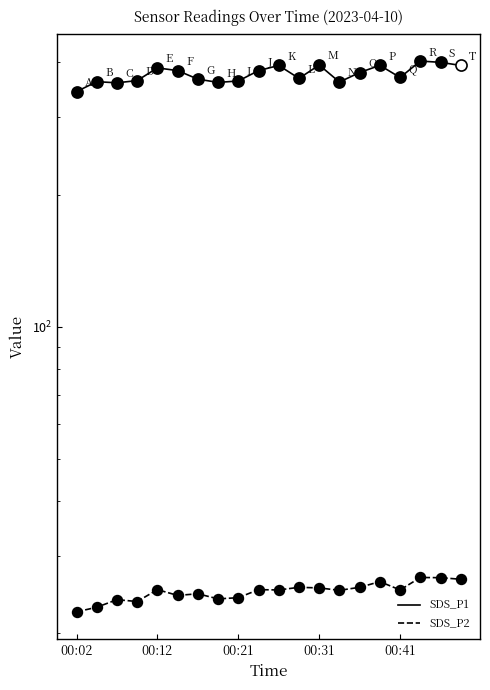

At which category is the sum across all series the highest?

17